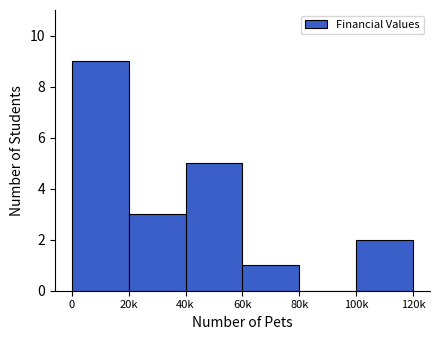

Reading left to right, list all the values displayed in this chart.

0=9	20k=3	40k=5	60k=1	80k=0	100k=2